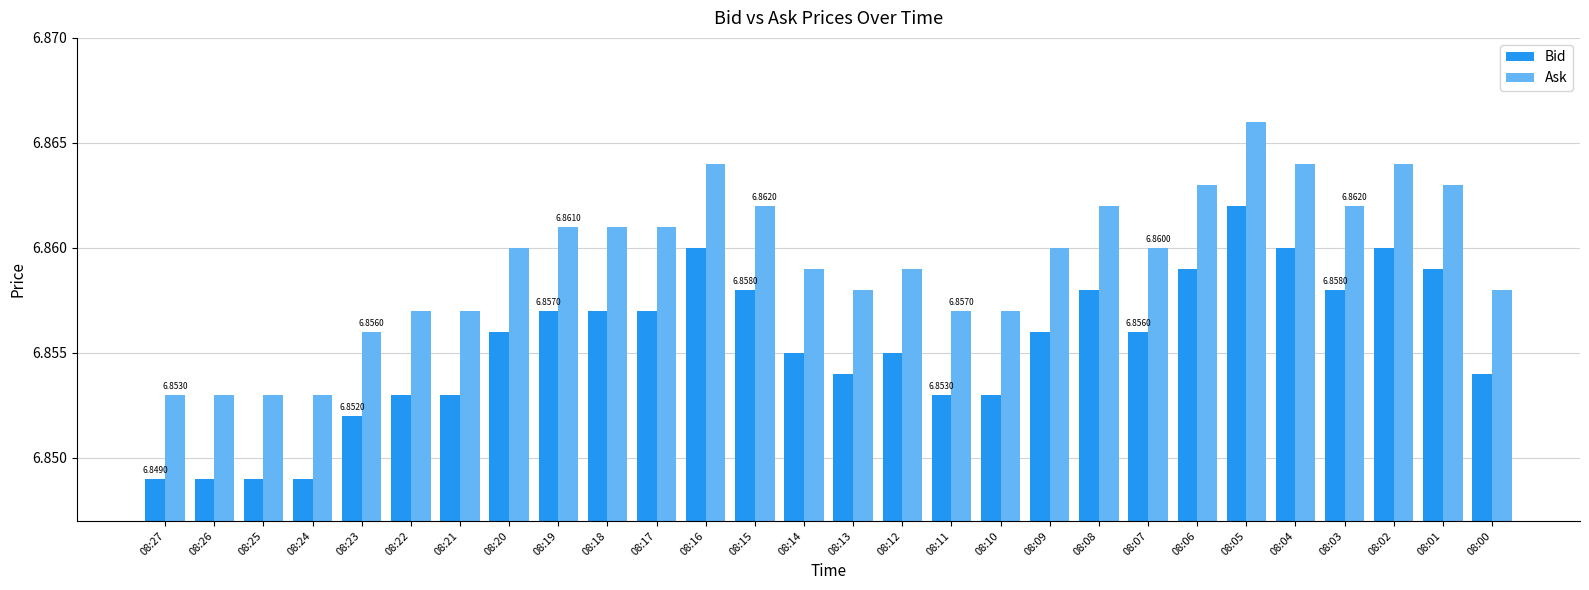

Rank the series by their maximum value, from highest to lowest.

Ask, Bid